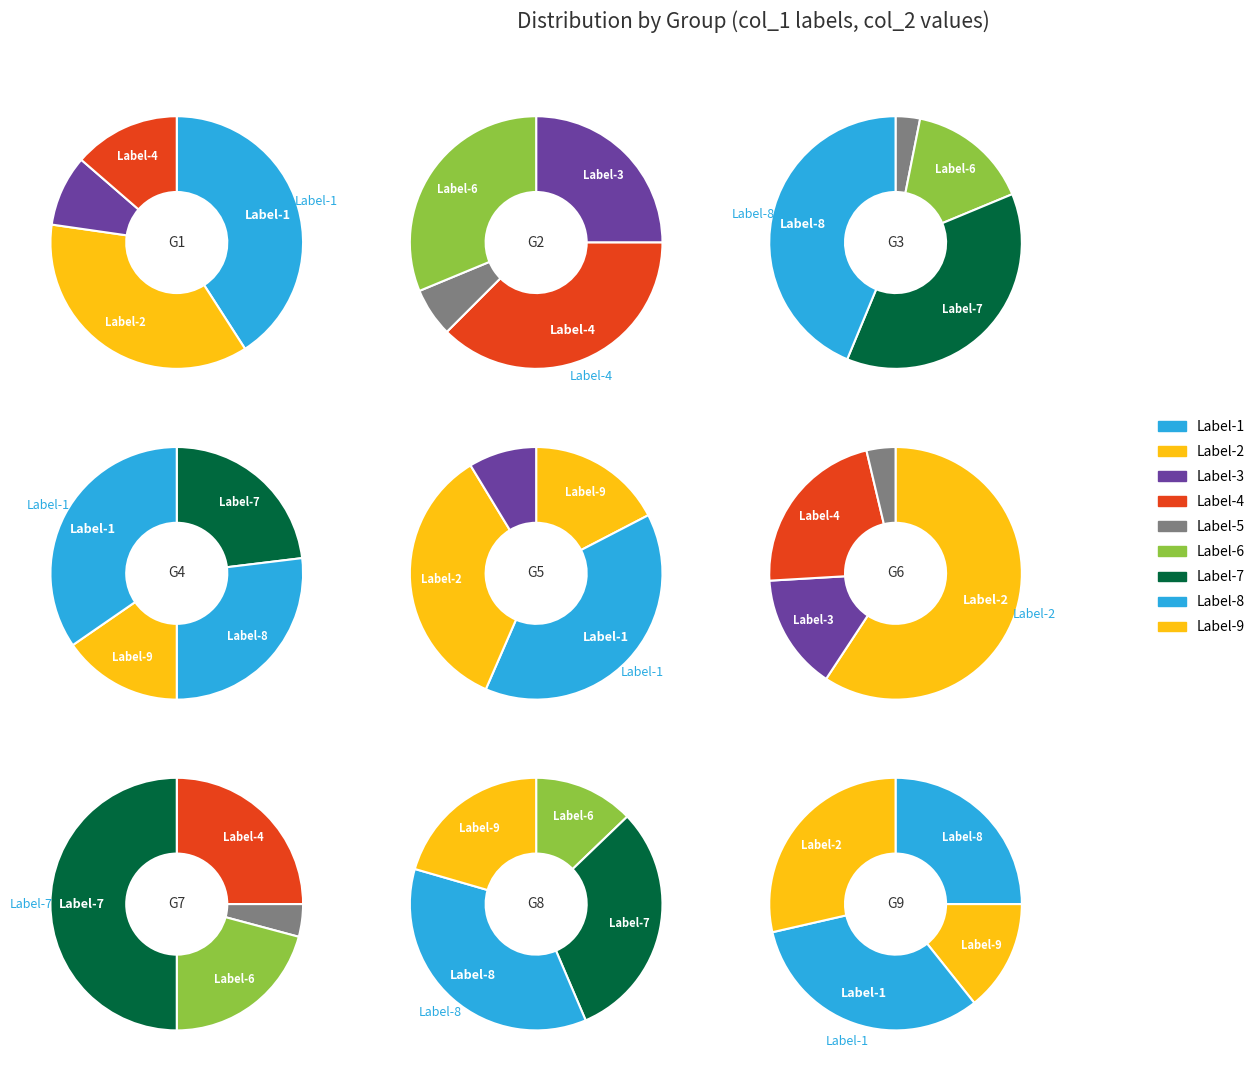

True or false: 5 accounts for 1% of the total.

True